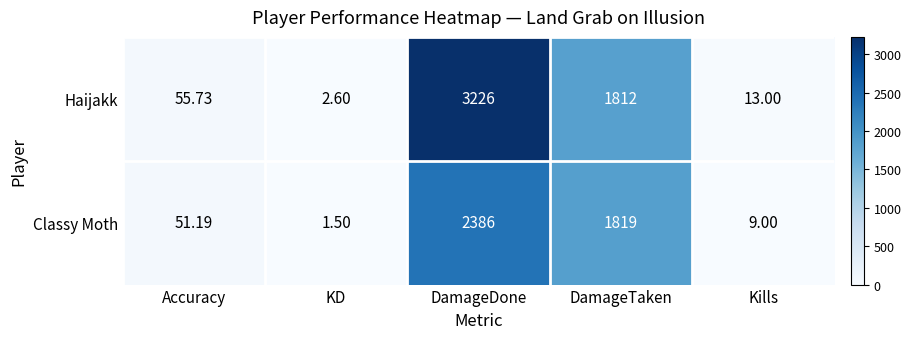

Where does the Classy Moth series first go above 51?

Accuracy